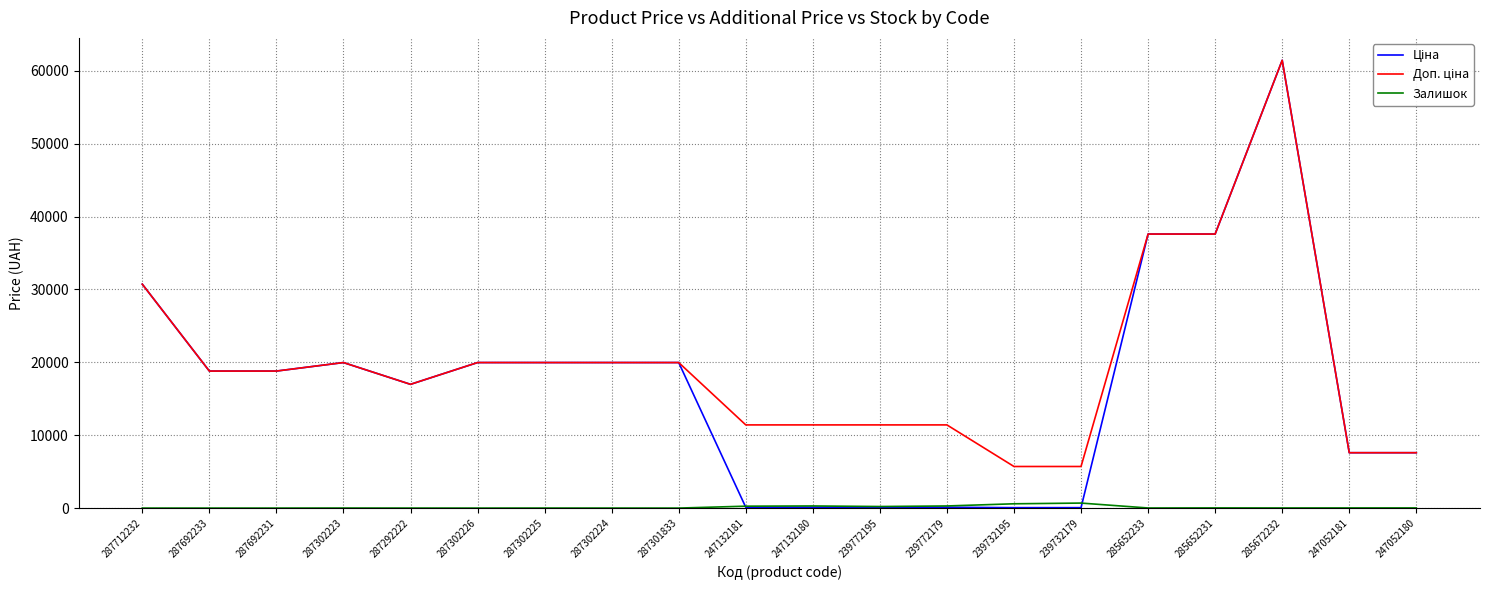

At which category is the sum across all series the highest?

285672232